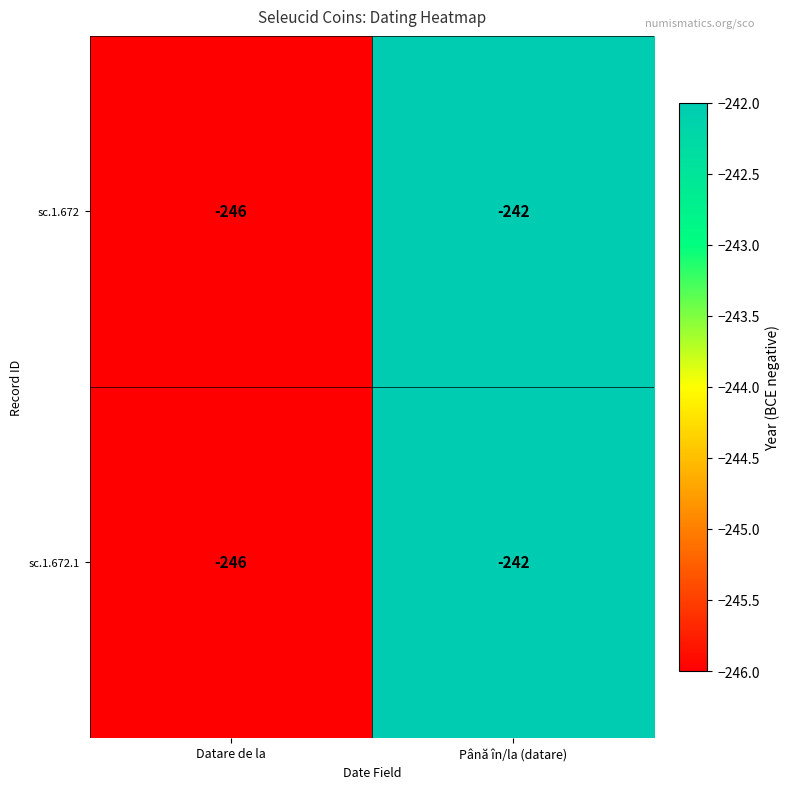

At which category is the sum across all series the highest?

Până în/la (datare)